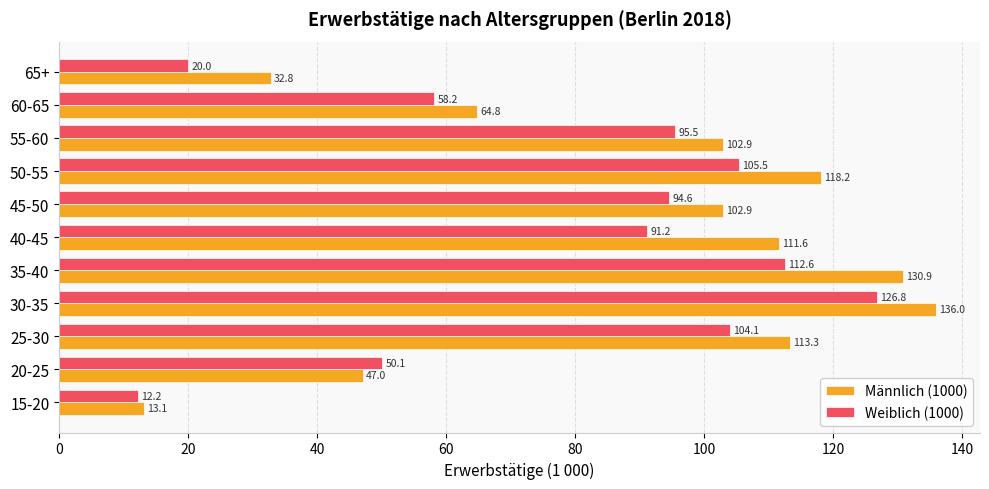

Rank the categories by Weiblich (1000) value from highest to lowest.

30-35, 35-40, 50-55, 25-30, 55-60, 45-50, 40-45, 60-65, 20-25, 65+, 15-20